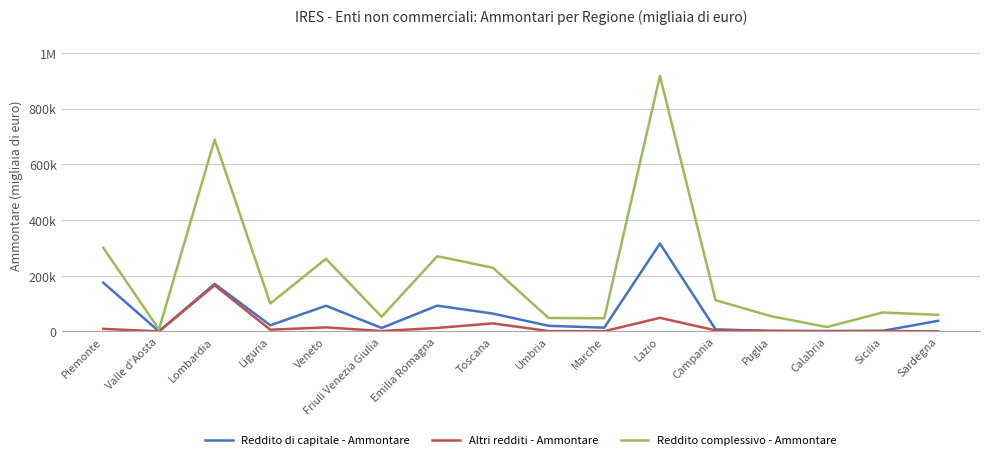

Which category has the lowest value in the Reddito complessivo - Ammontare series?

Valle d'Aosta